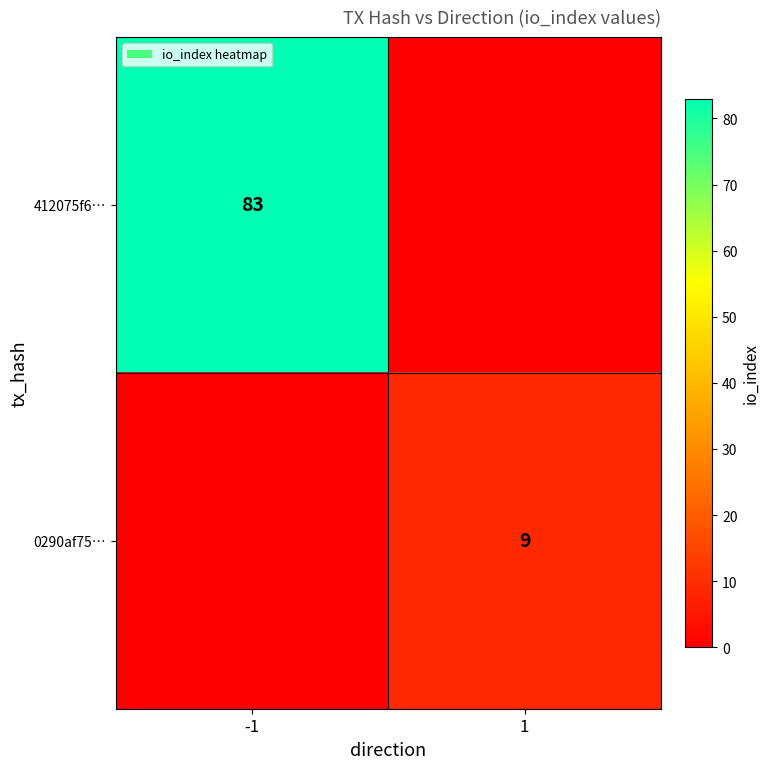

True or false: 0290af75… has a value of 12 at 1.

False